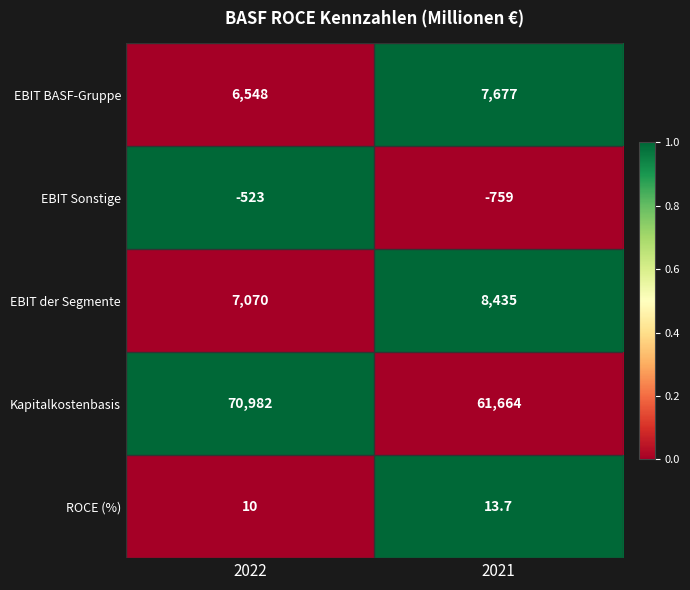

Rank the series by their maximum value, from highest to lowest.

Kapitalkostenbasis, EBIT der Segmente, EBIT BASF-Gruppe, ROCE (%), EBIT Sonstige